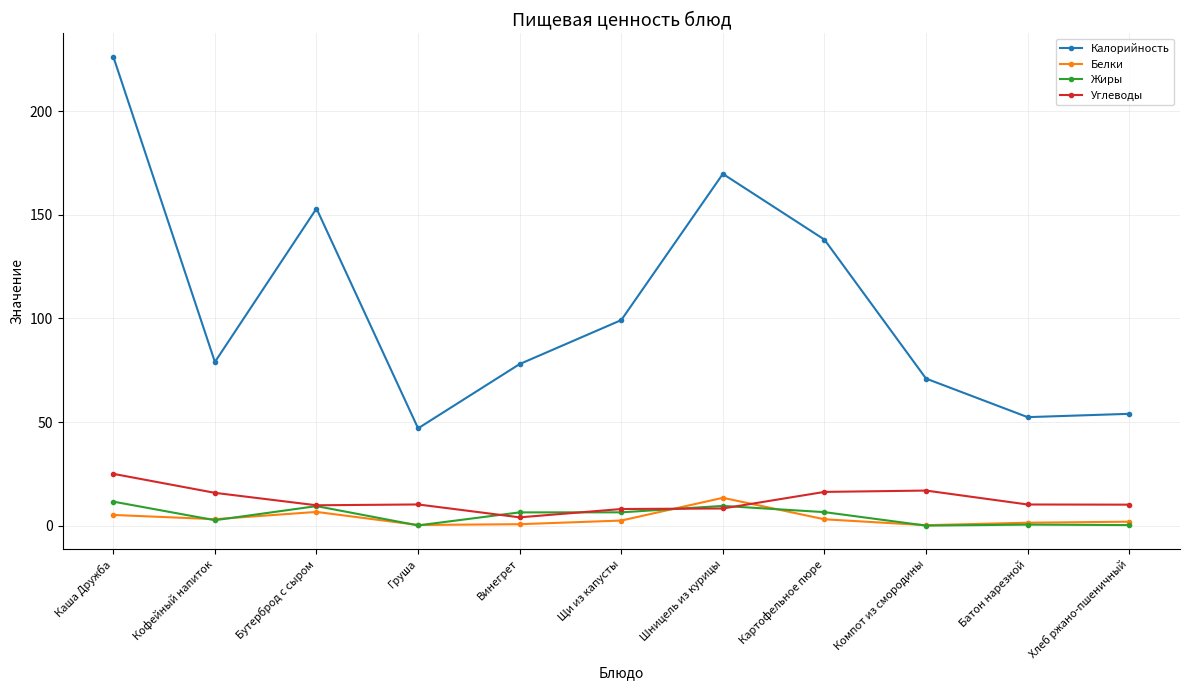

Is the value of Жиры at Щи из капусты greater than the value of Калорийность at Груша?

No